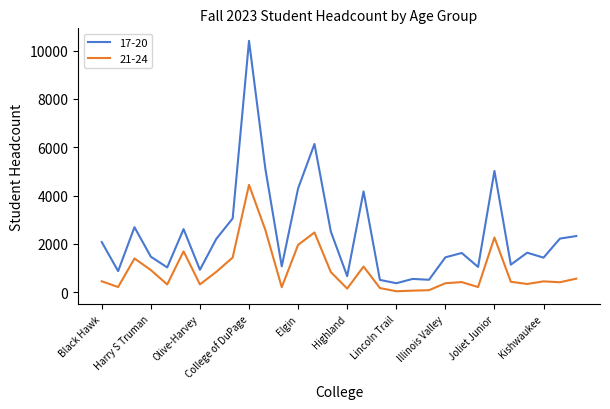

List the series in order of their peak value, highest first.

17-20, 21-24